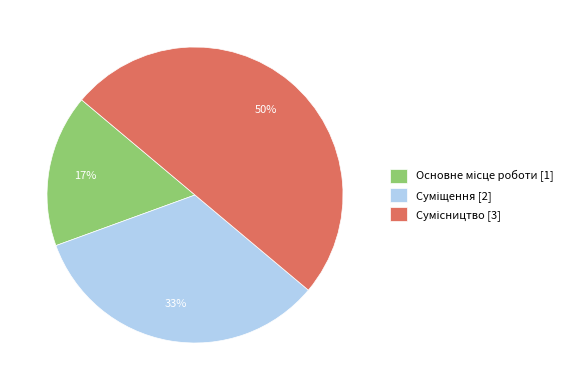

To the nearest percent, what is the average slice percentage?

33%